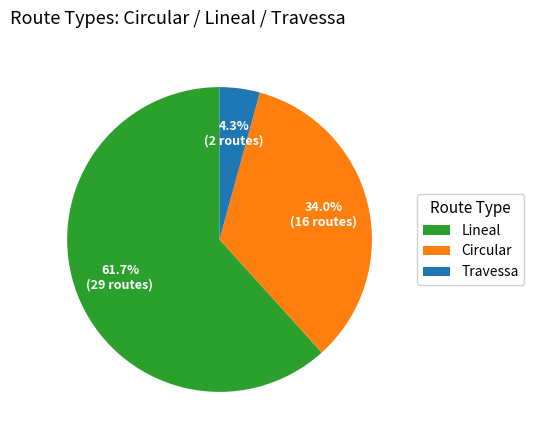

To the nearest percent, what percentage of the pie is Travessa?

4%